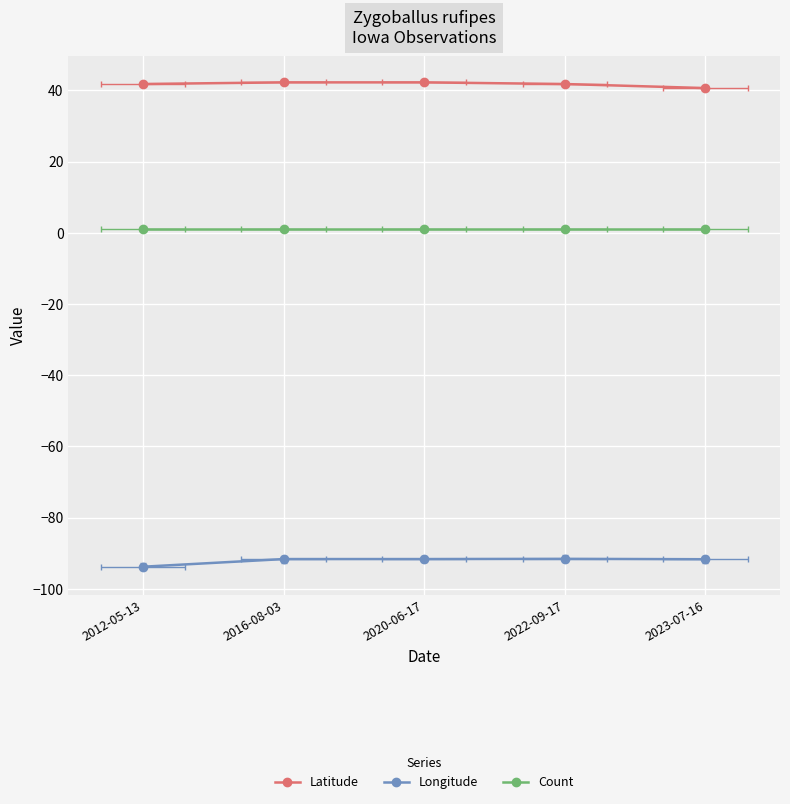

What position from the left is 2023-07-16?

5